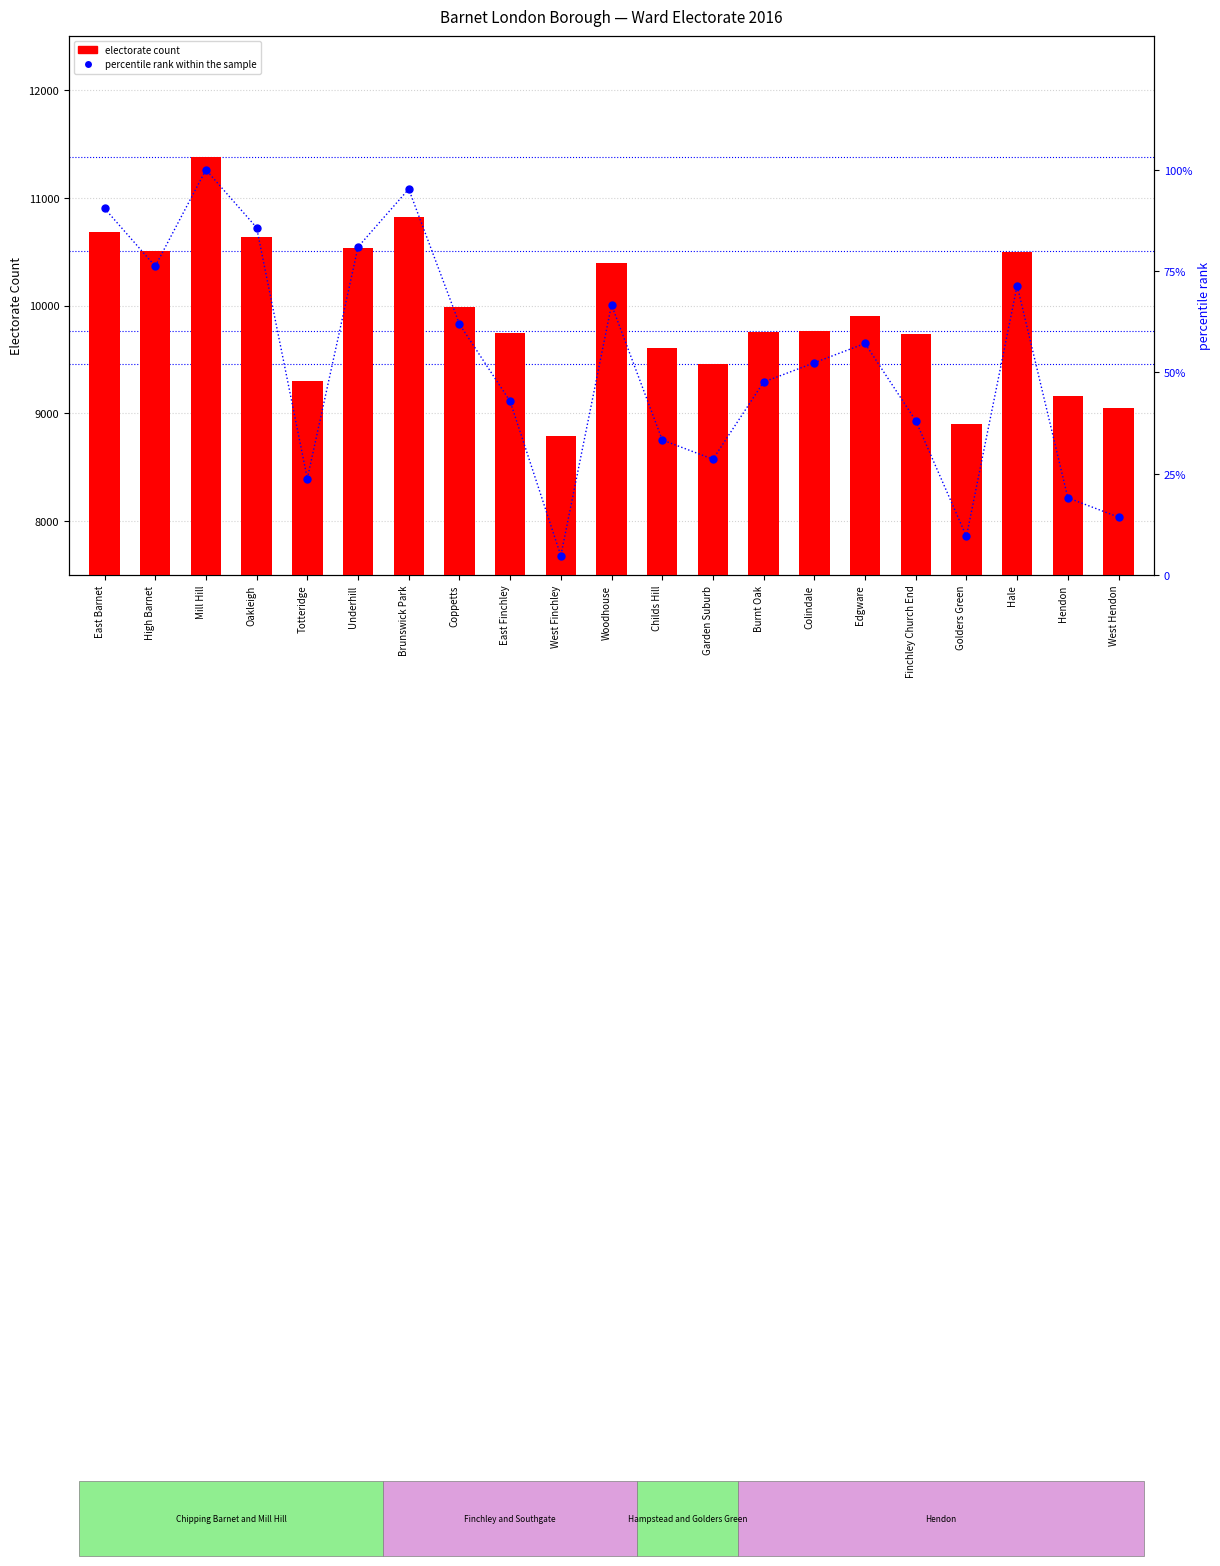

At how many categories does at least one series exceed 7667?

21